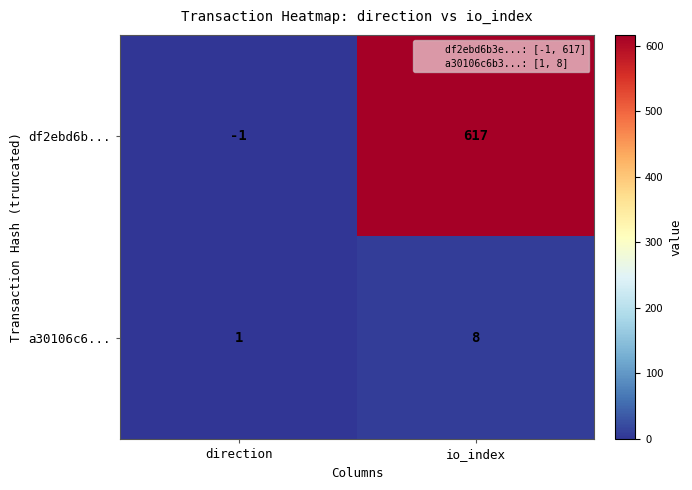

At how many categories does at least one series exceed 43?

1